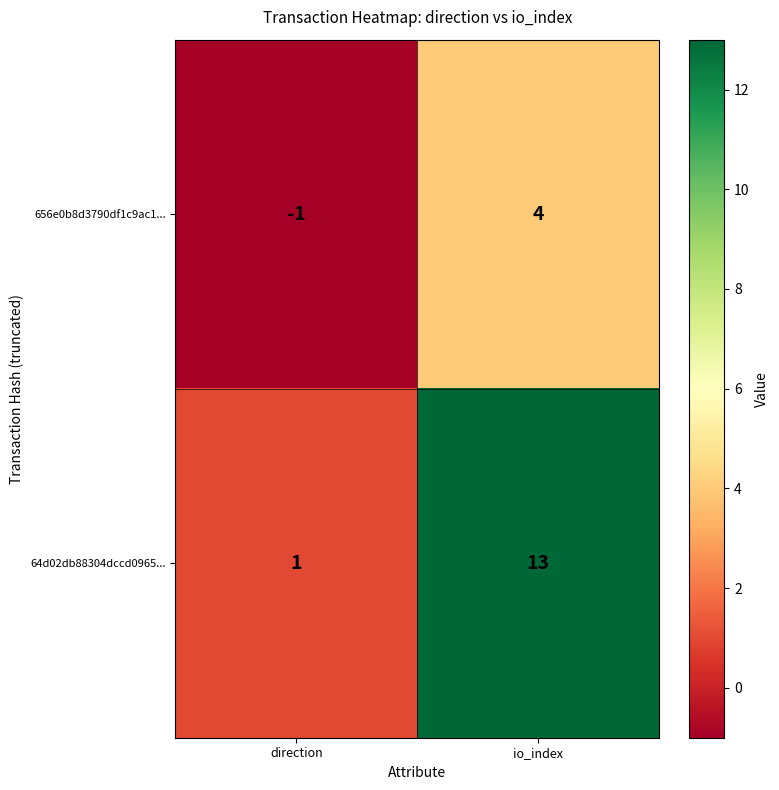

How many distinct data groups are displayed?

2